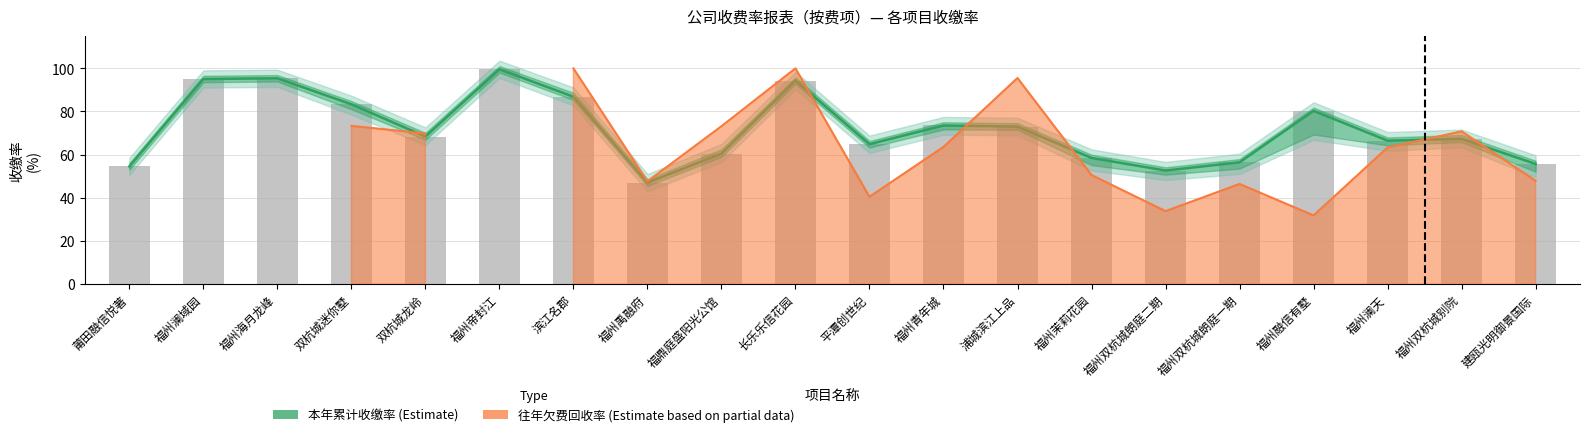

What is the label of the 14th bar from the left?

福州茉莉花园